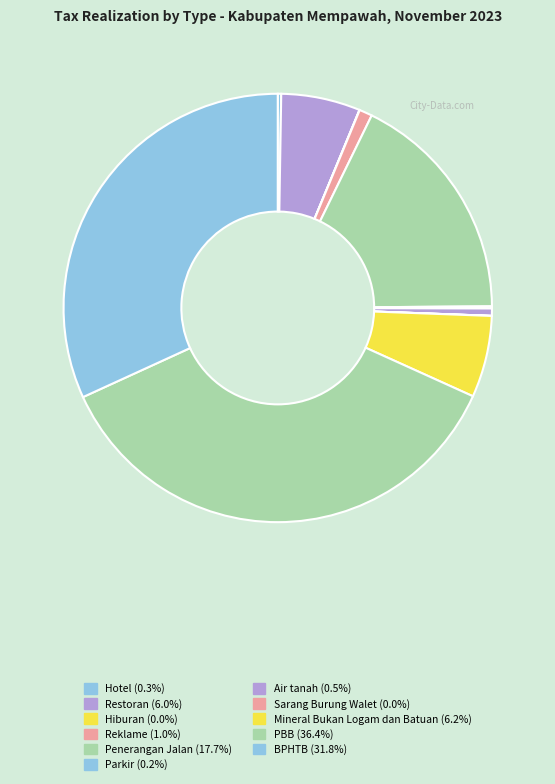

Which has a higher value, Mineral Bukan Logam dan Batuan or Reklame?

Mineral Bukan Logam dan Batuan